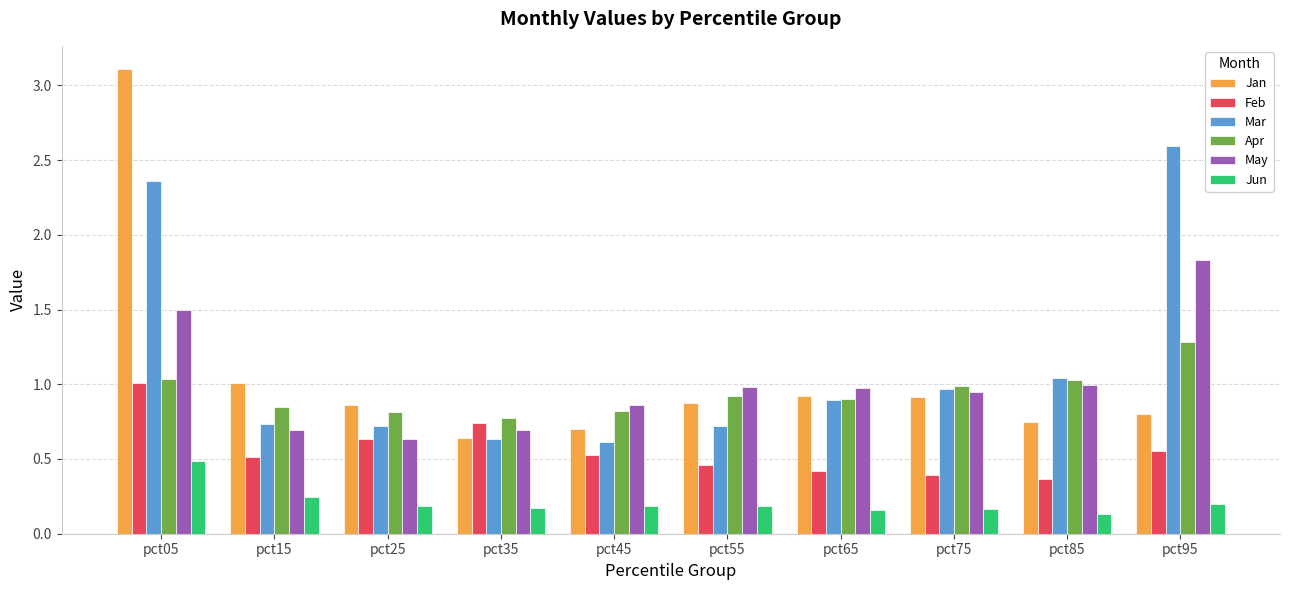

Which series has the largest range (max minus min)?

Jan